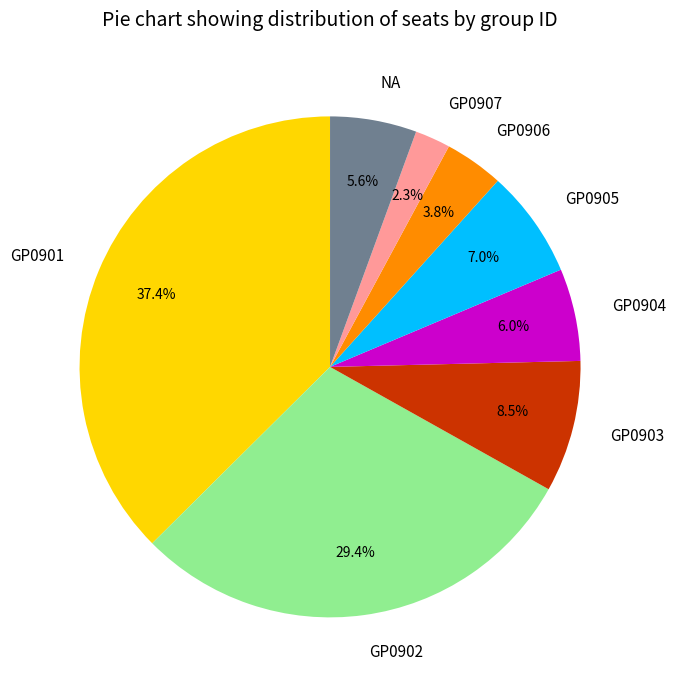

How many slices are in this pie chart?

8